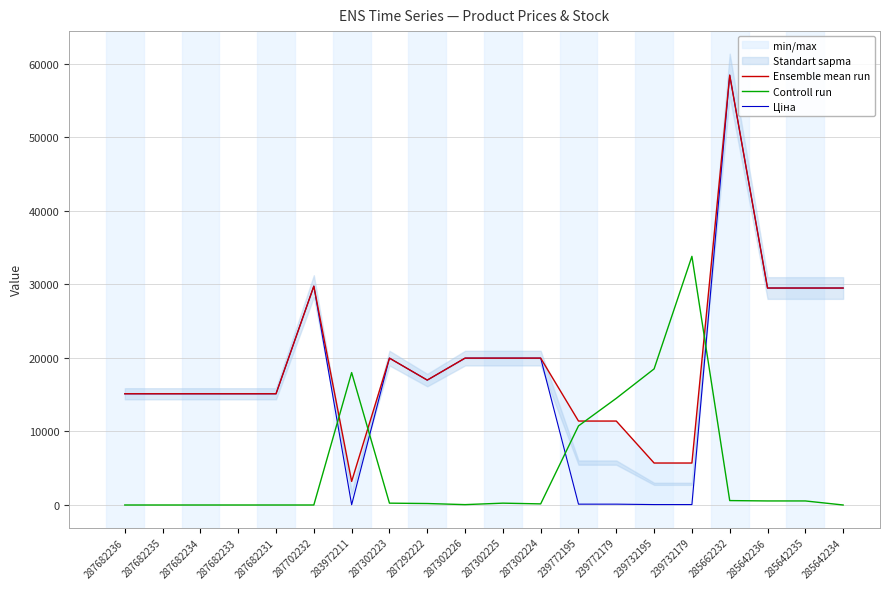

True or false: Controll run and Ensemble mean run intersect in this chart.

True